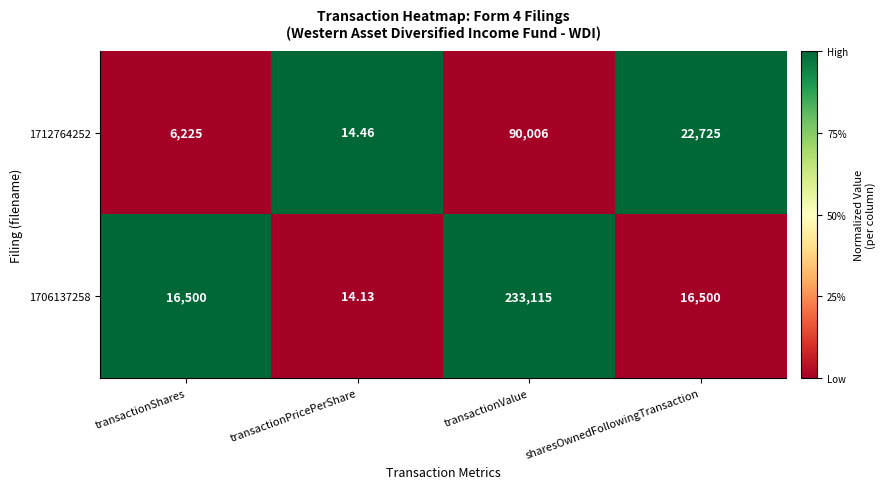

At which label does 1706137258 reach its peak?

transactionValue